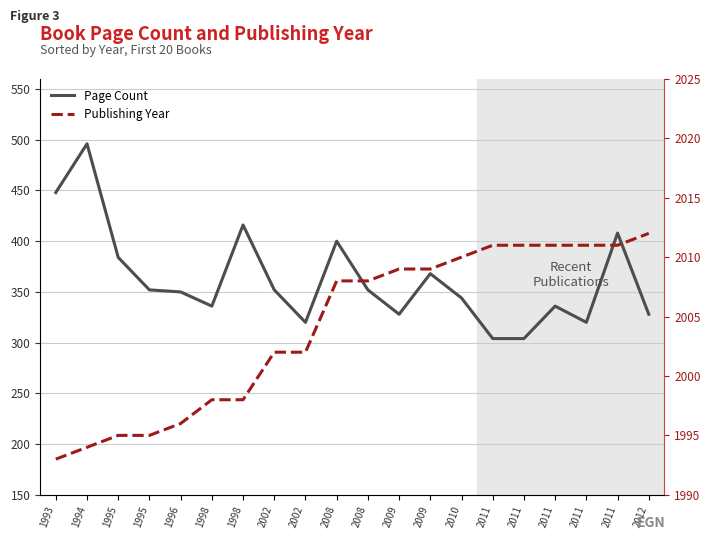

The value of Publishing Year at 2011 is 2726. True or false?

False